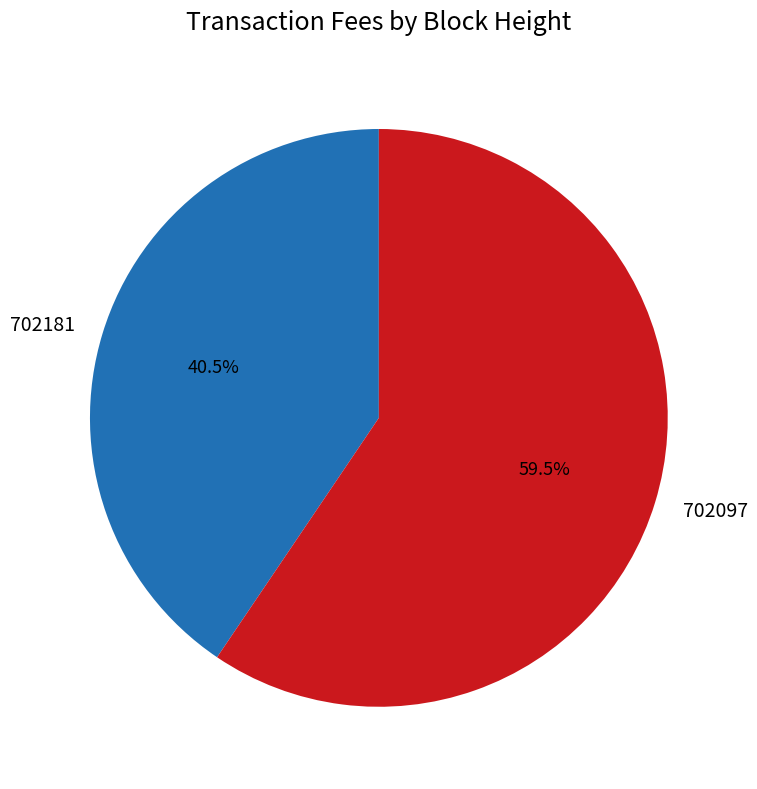

What is the majority slice?

702097